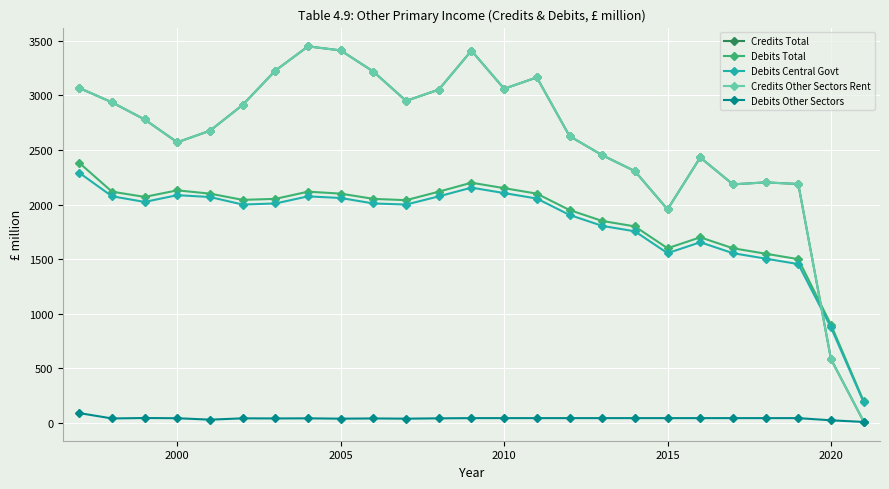

In Debits Central Govt, how many points are higher than both neighbors (excluding endpoints)?

4